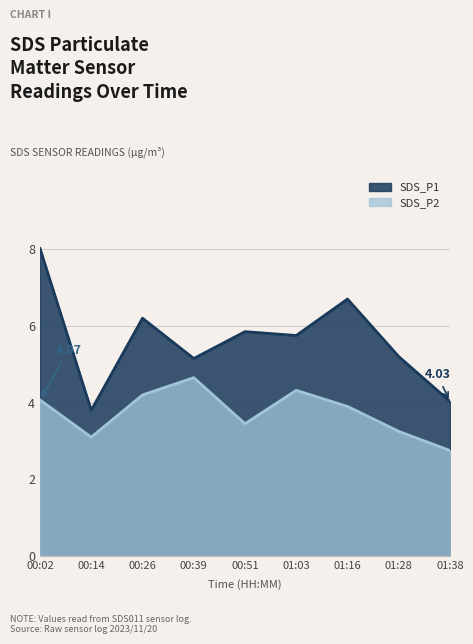

Is it true that SDS_P1 equals 1.4 at 01:03?

False